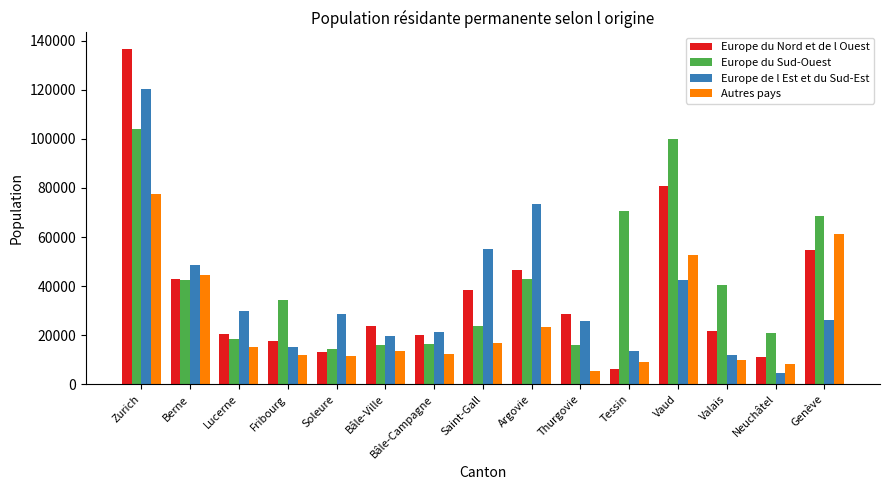

What is the total value across all series at Vaud?

275659